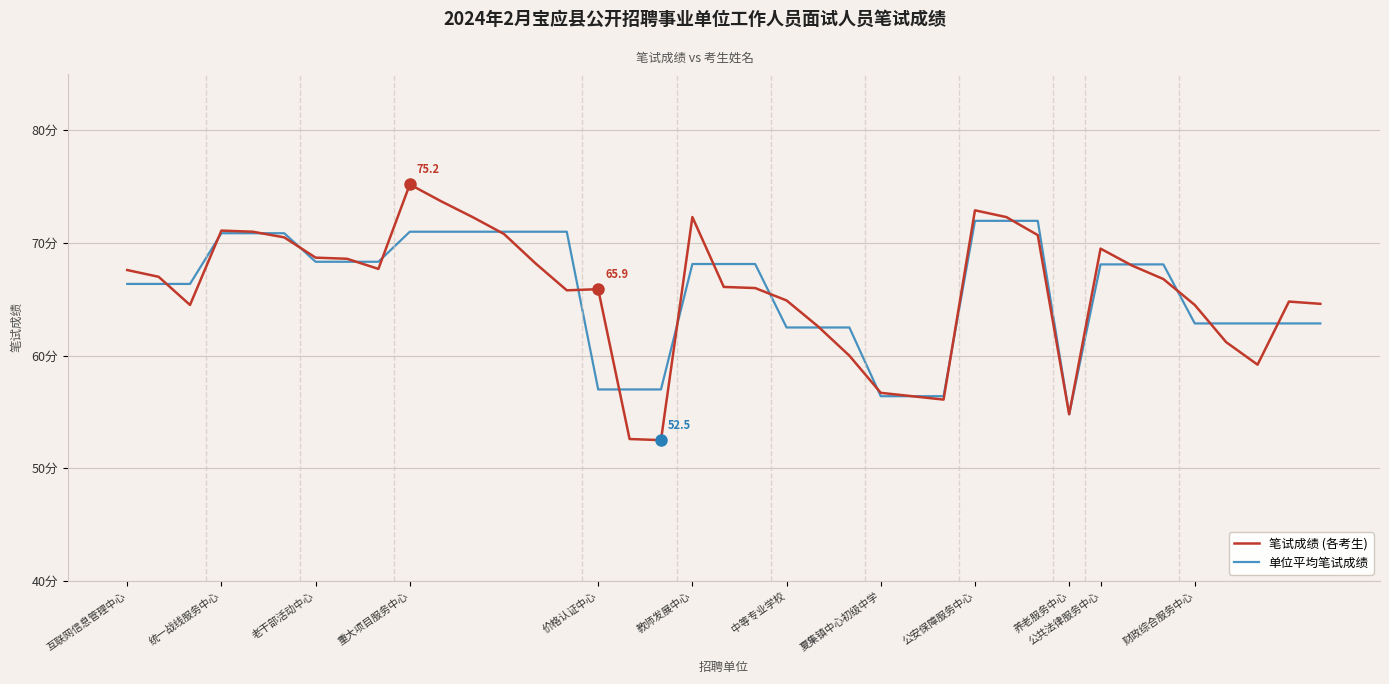

Reading left to right, transcribe all the data shown in this chart.

笔试成绩 (各考生): 67.6	67.0	64.5	71.1	71.0	70.5	68.7	68.6	67.7	75.2	73.7	72.3	70.8	68.2	65.8	65.9	52.6	52.5	72.3	66.1	66.0	64.9	62.6	60.0	56.7	56.4	56.1	72.9	72.3	70.7	54.8	69.5	68.0	66.8	64.5	61.2	59.2	64.8	64.6
单位平均笔试成绩: 66.4	66.4	66.4	70.9	70.9	70.9	68.3	68.3	68.3	71.0	71.0	71.0	71.0	71.0	71.0	57.0	57.0	57.0	68.1	68.1	68.1	62.5	62.5	62.5	56.4	56.4	56.4	72.0	72.0	72.0	54.8	68.1	68.1	68.1	62.9	62.9	62.9	62.9	62.9